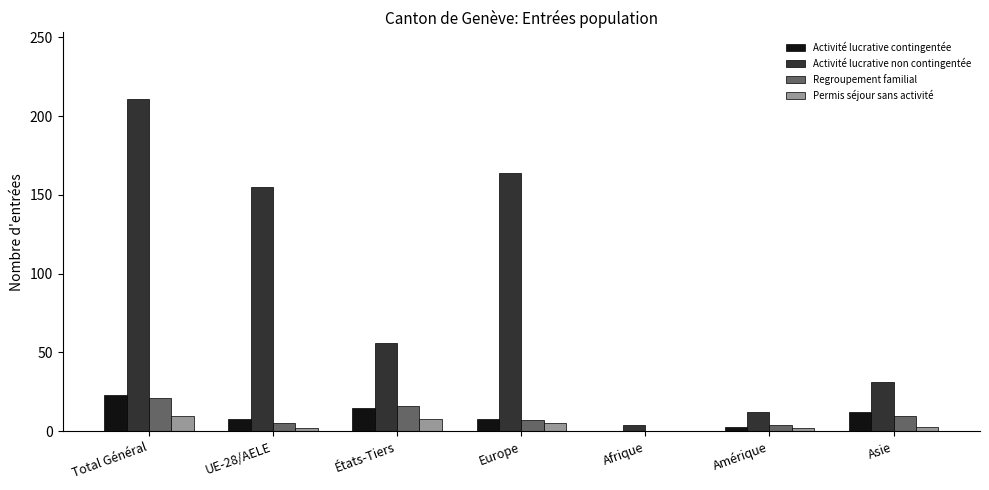

At which label does Activité lucrative non contingentée first exceed 56?

Total Général